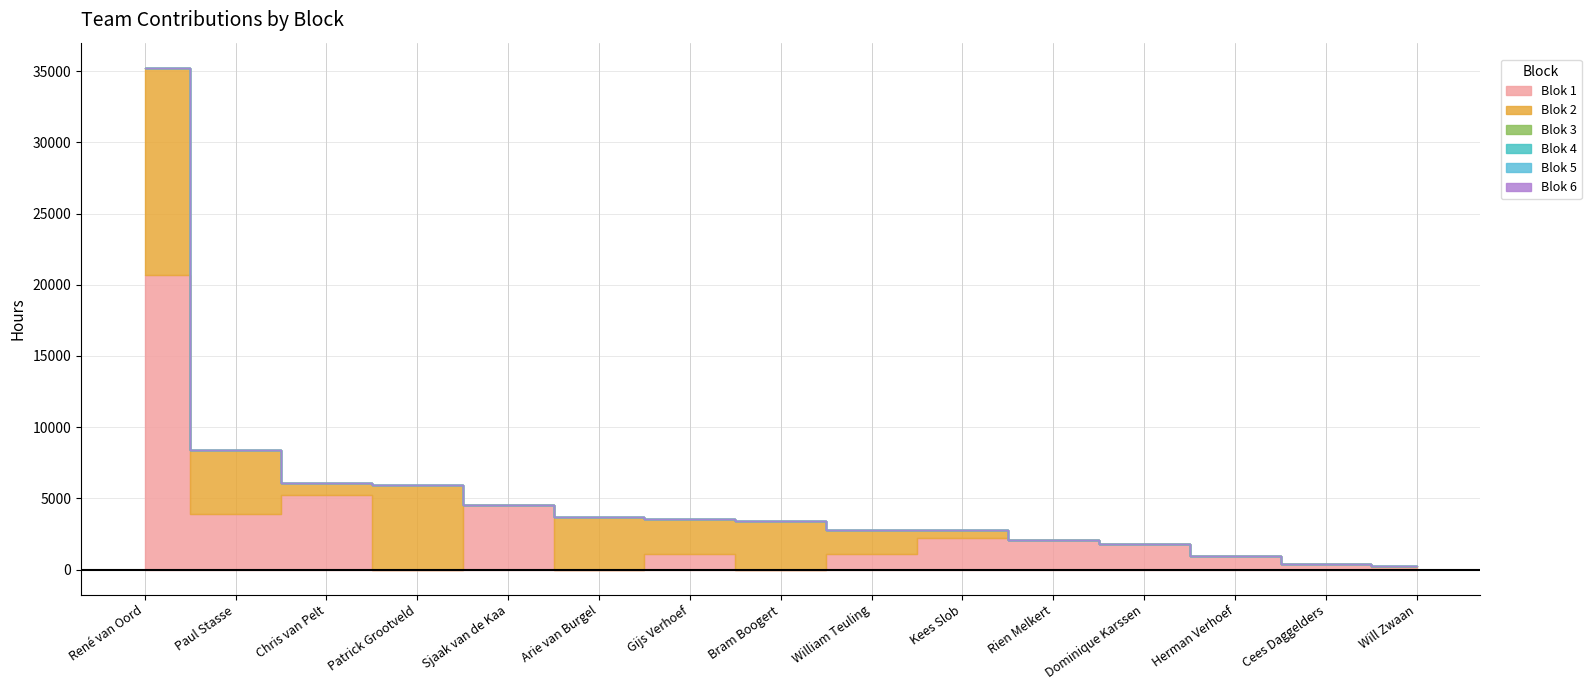

Which series has the widest spread of values?

Blok 1